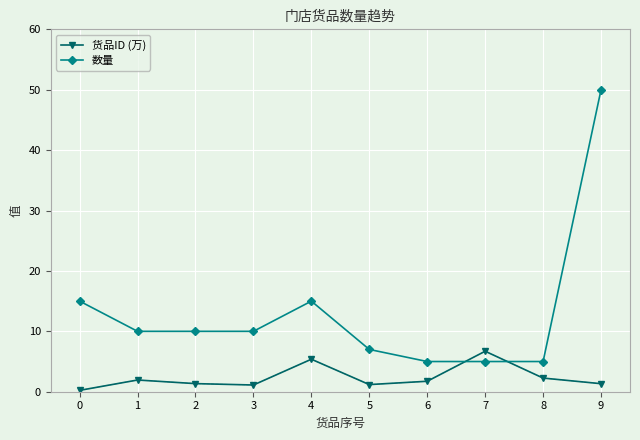

Which series has the largest range (max minus min)?

数量